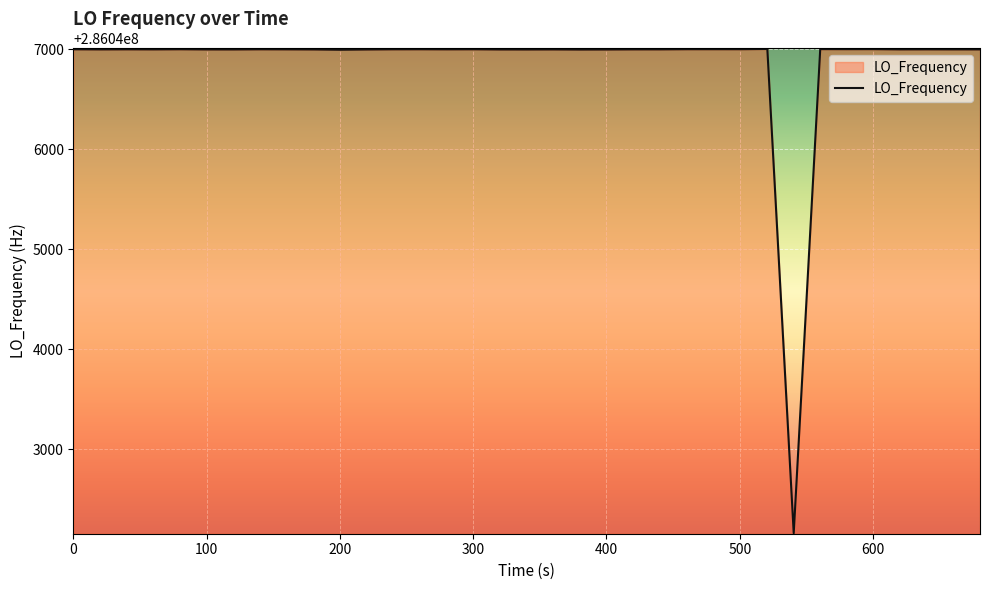

What is the maximum value shown in the chart?

286047002.4